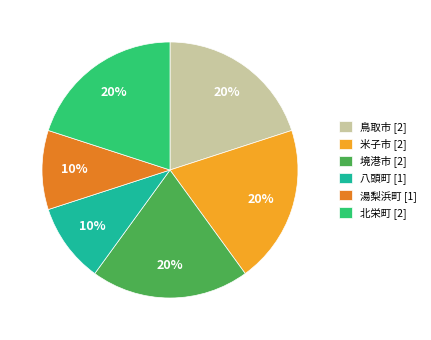

The 北栄町 [2] slice represents 20% of the pie. True or false?

True